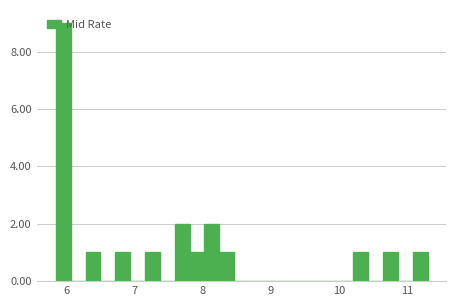

Read against the x-axis, roughly where is the centre of the tallest bar?

6.0